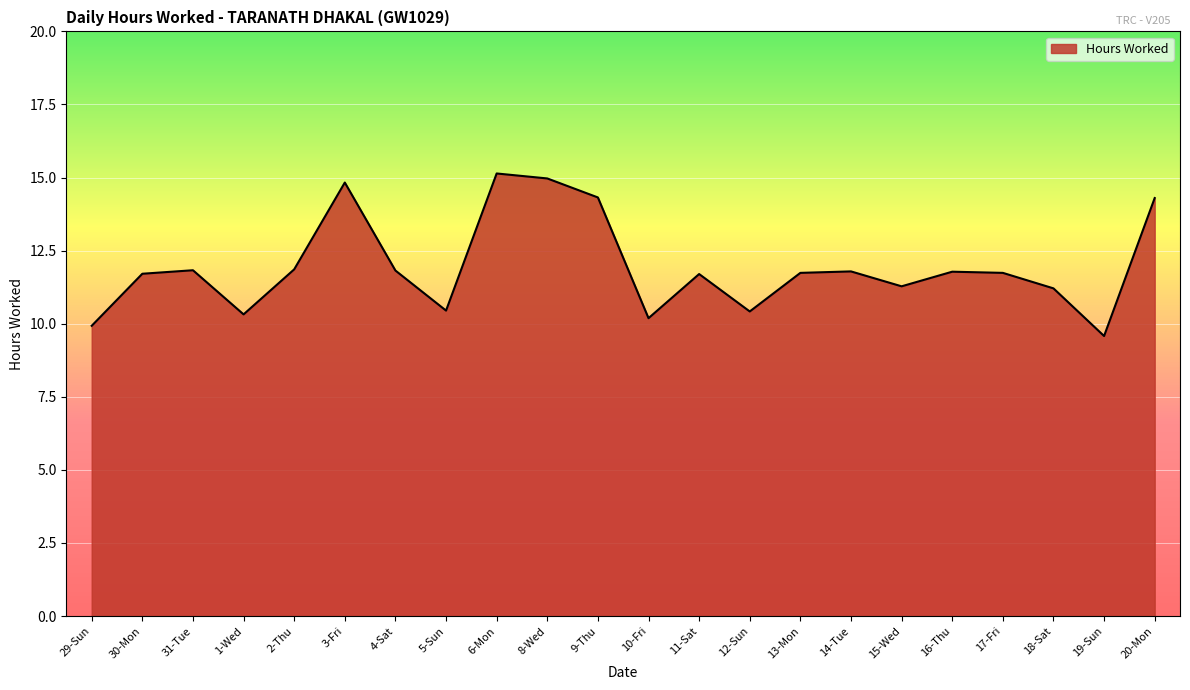

True or false: the data shows 11.7 at 13-Mon.

True